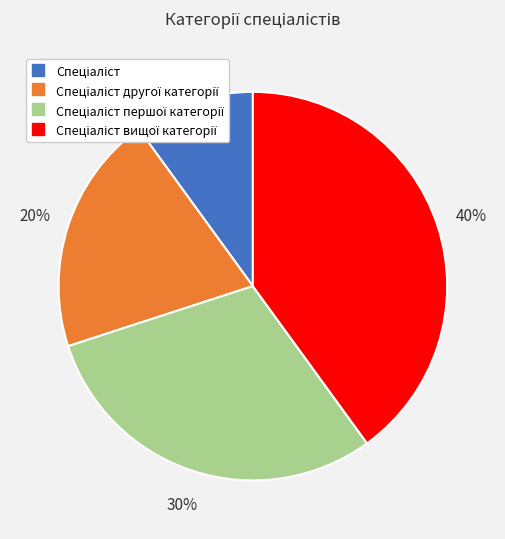

To the nearest percent, what is the average slice percentage?

25%